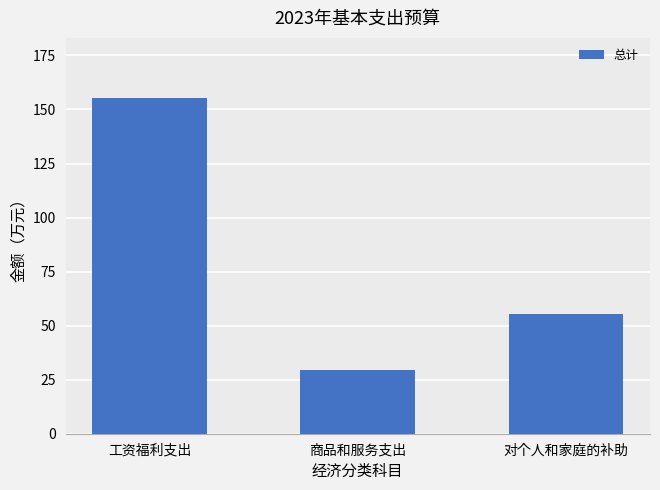

Read the value at 商品和服务支出.

29.5